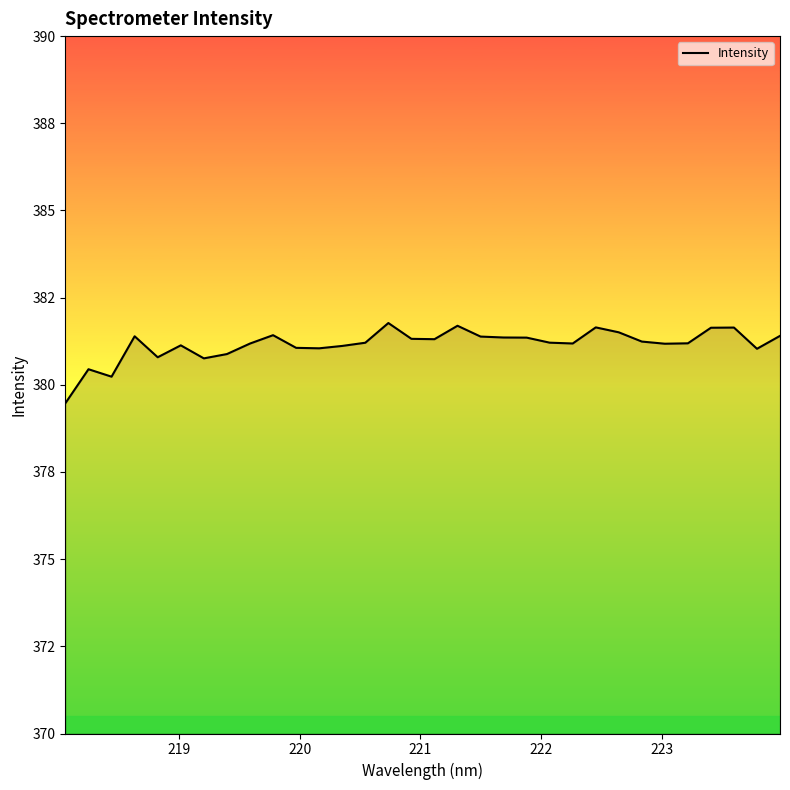

What is the sum of all values?

12197.2